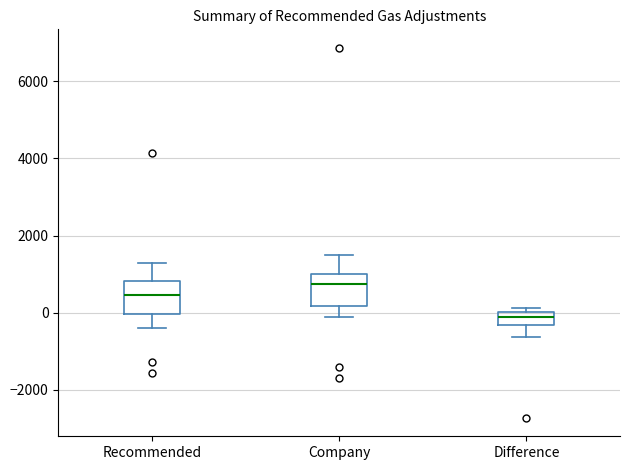

Which box has the lowest median line?

Difference